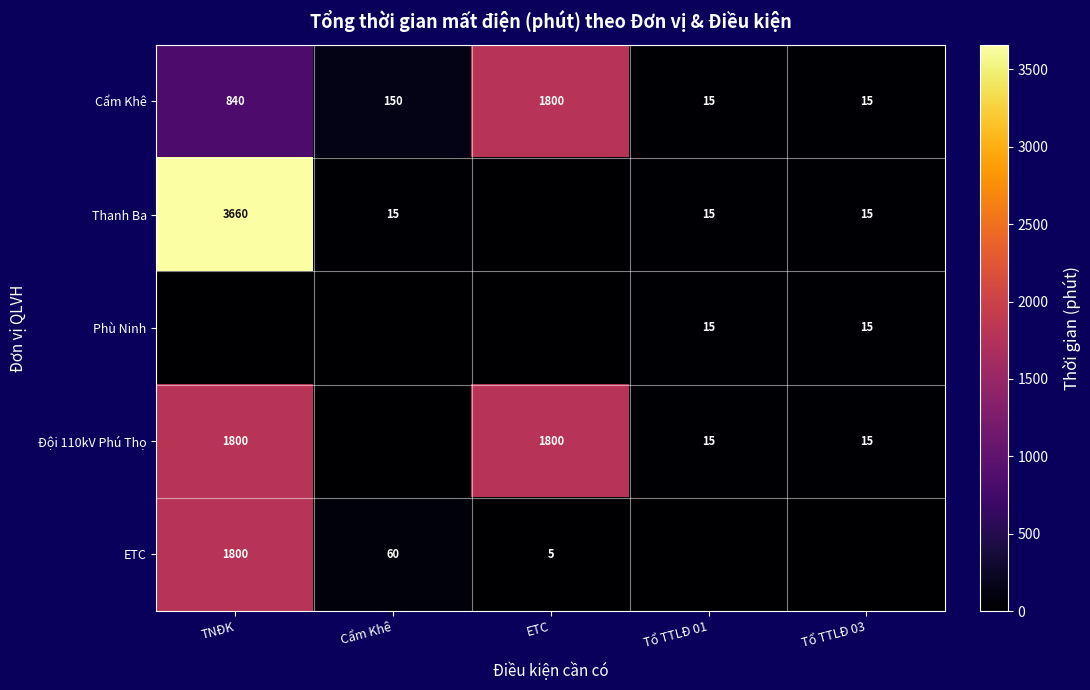

At which category is the sum across all series the highest?

TNĐK